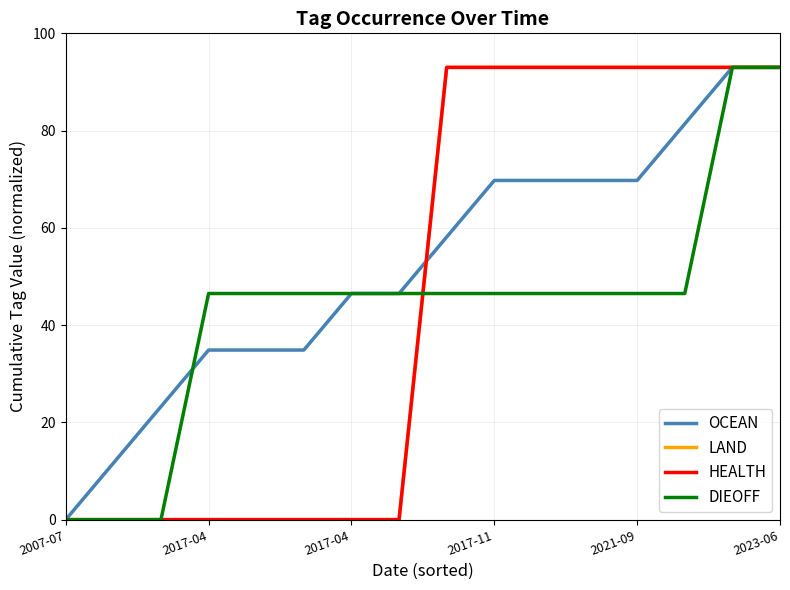

How many HEALTH values are between 0 and 93?

16